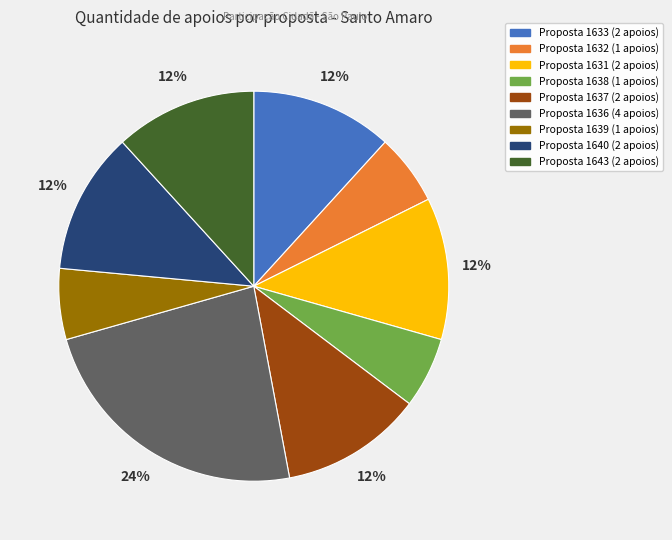

Does any single category account for the majority?

No